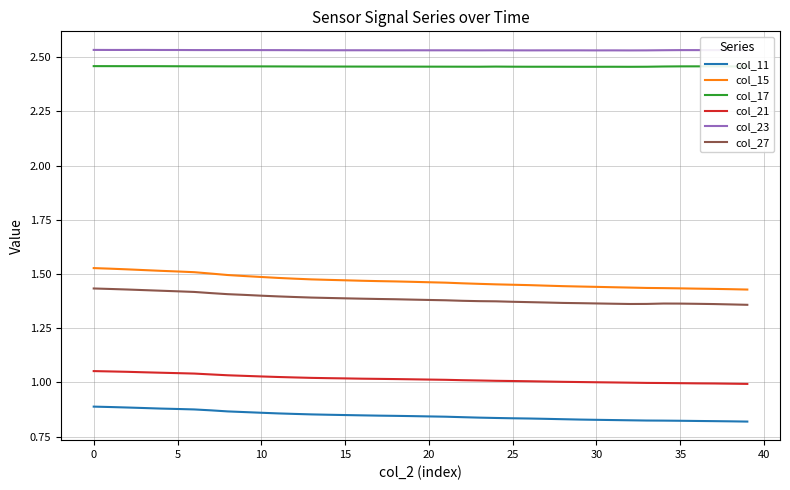

True or false: col_17 and col_11 intersect in this chart.

False